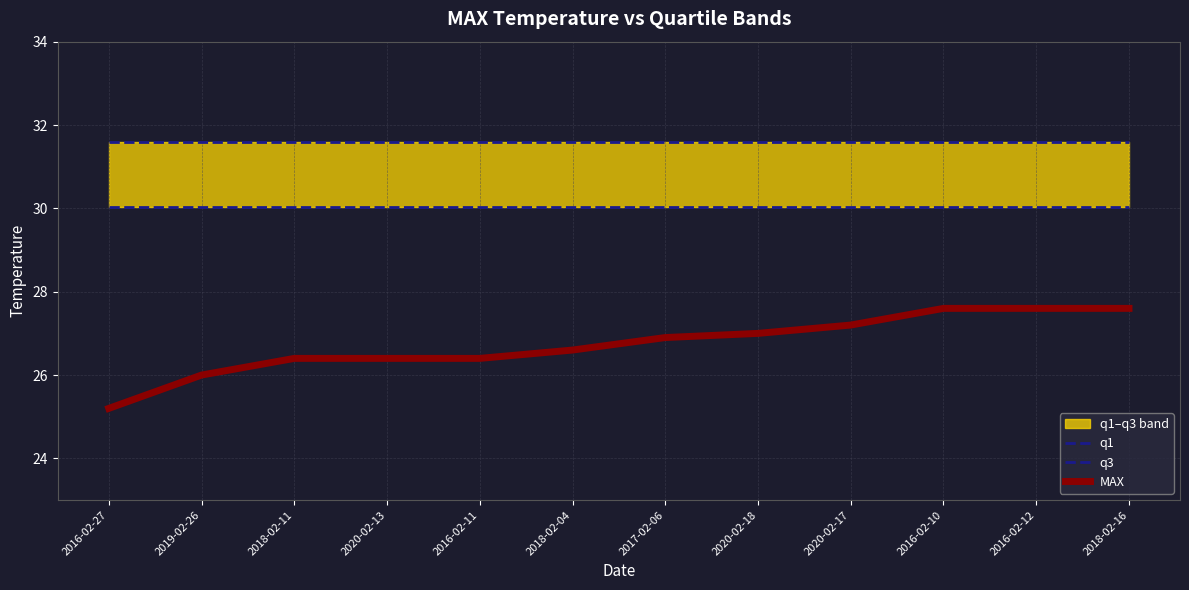

The MAX series shows 13.7 at 2020-02-13. True or false?

False